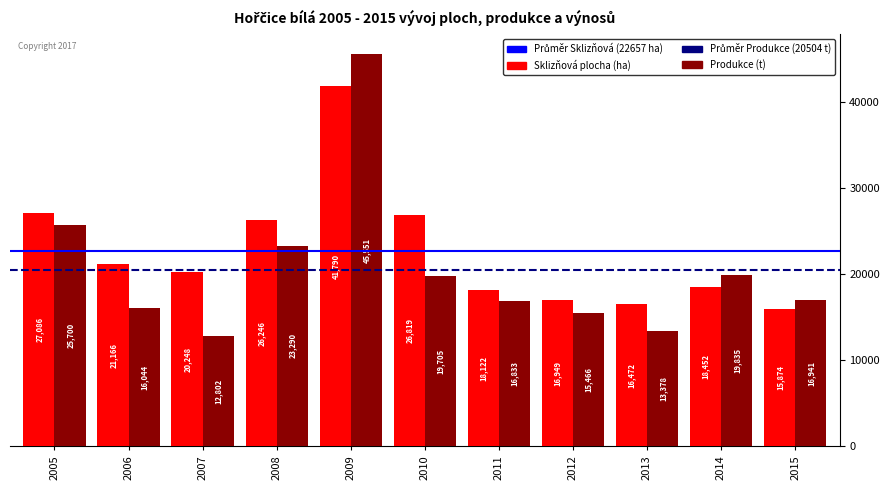

What is the minimum value shown in the chart?

12802.0